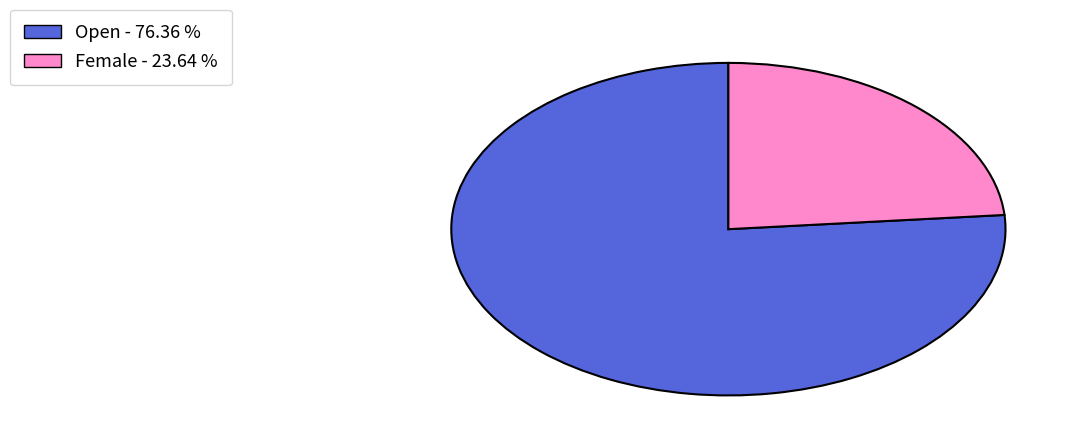

Combined, do Open and Female account for over 50%?

Yes